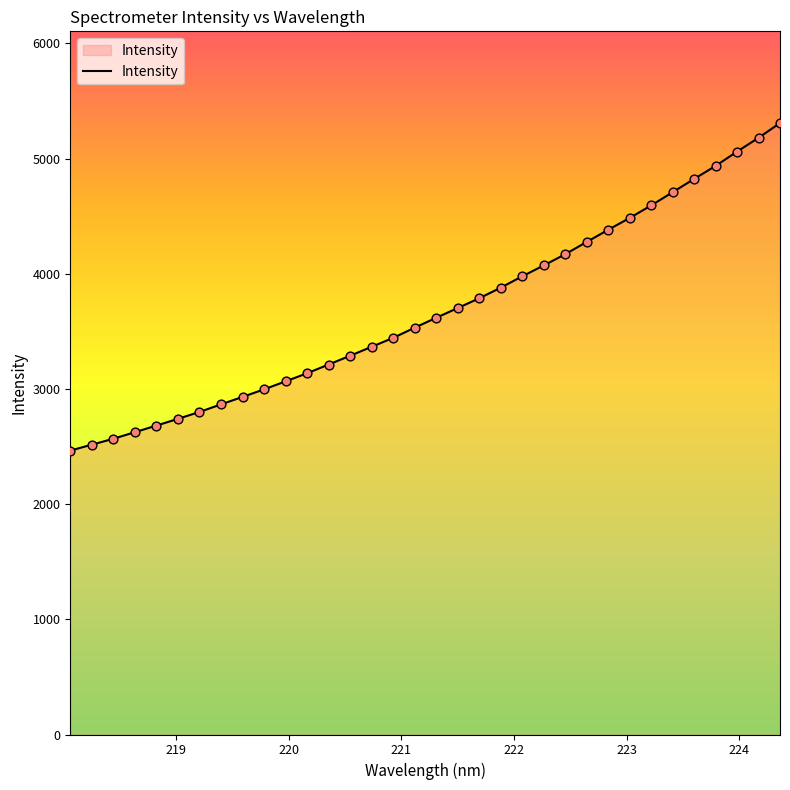

What is the difference between the maximum and minimum values?

2843.5